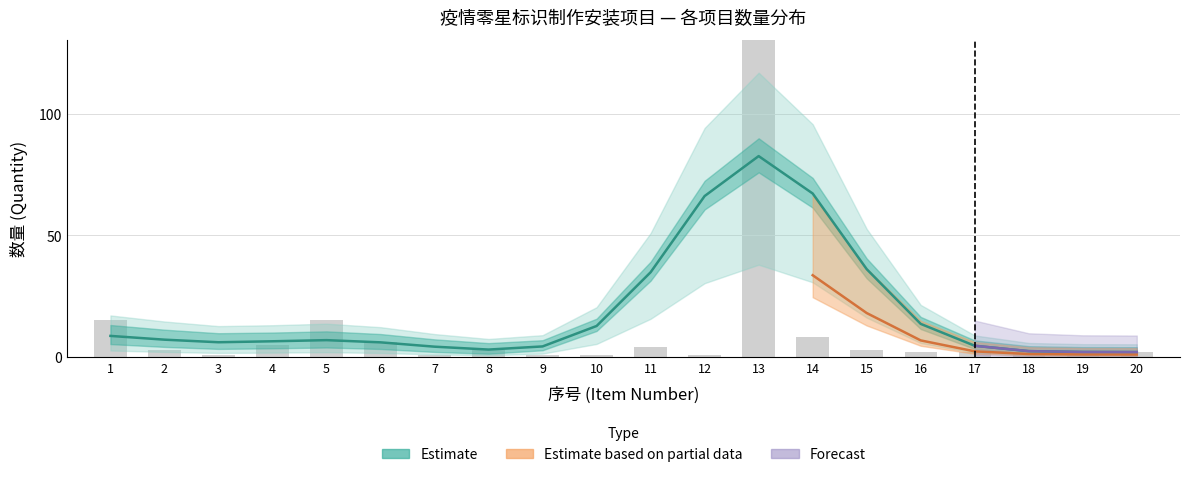

What is the sum of the values at 13 and 15?

303